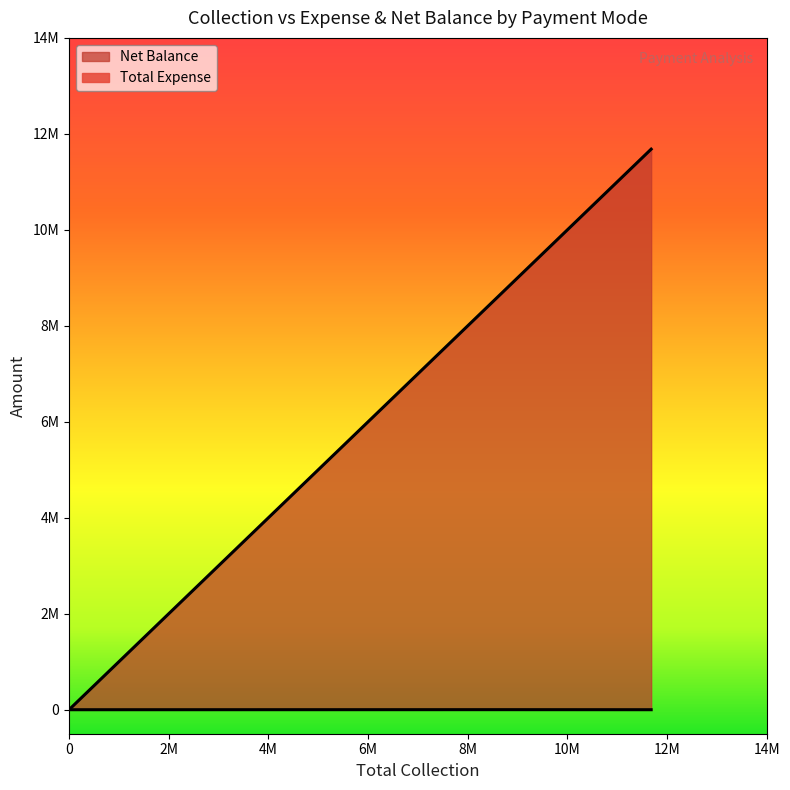

True or false: Net Balance and Total Expense intersect in this chart.

False